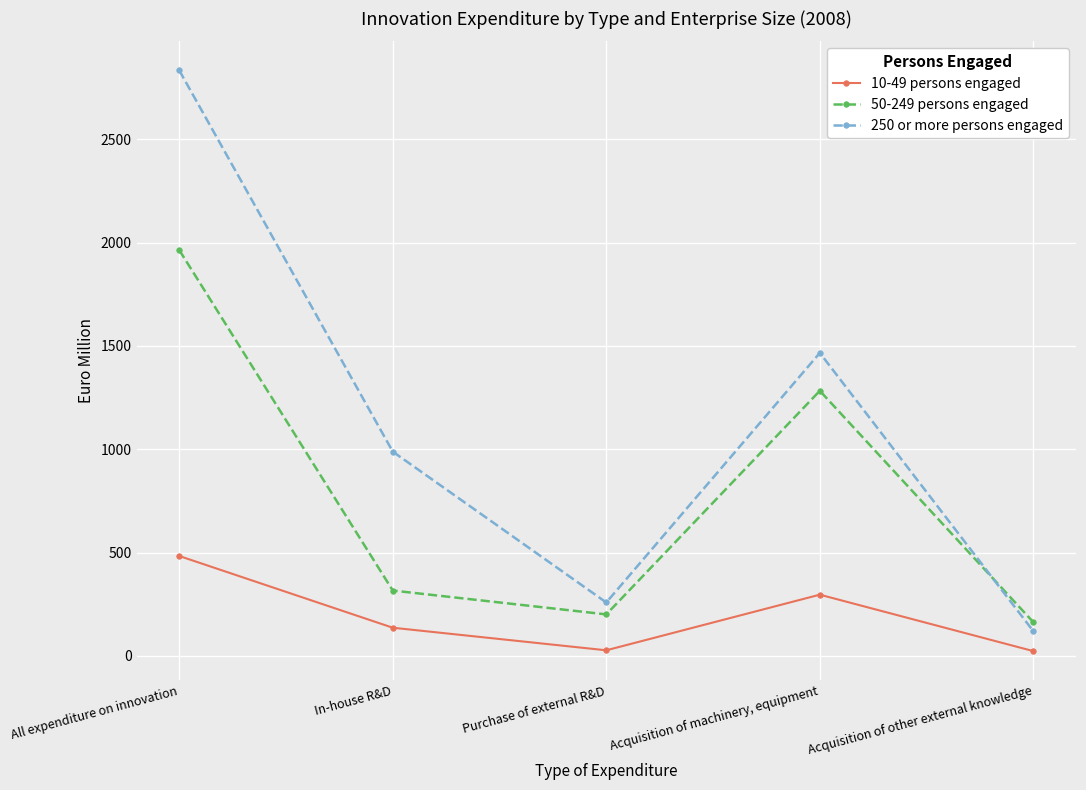

Which category has the highest value in the 10-49 persons engaged series?

All expenditure on innovation